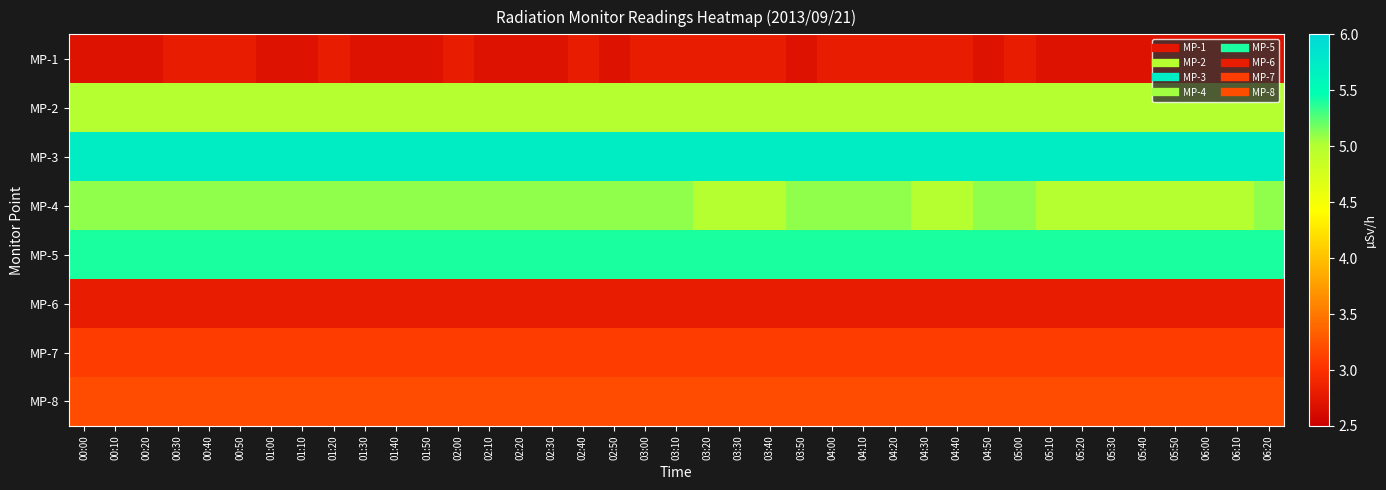

Which series has the largest total across all categories?

MP-3